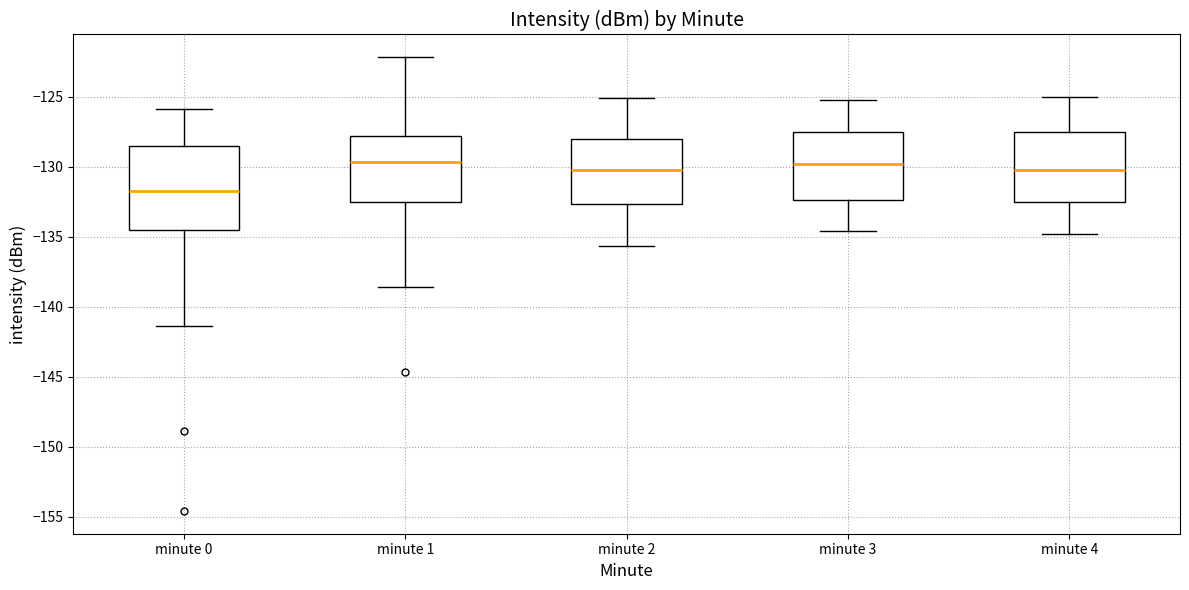

Comparing the boxes themselves (not the whiskers), which one is the tallest?

minute 0